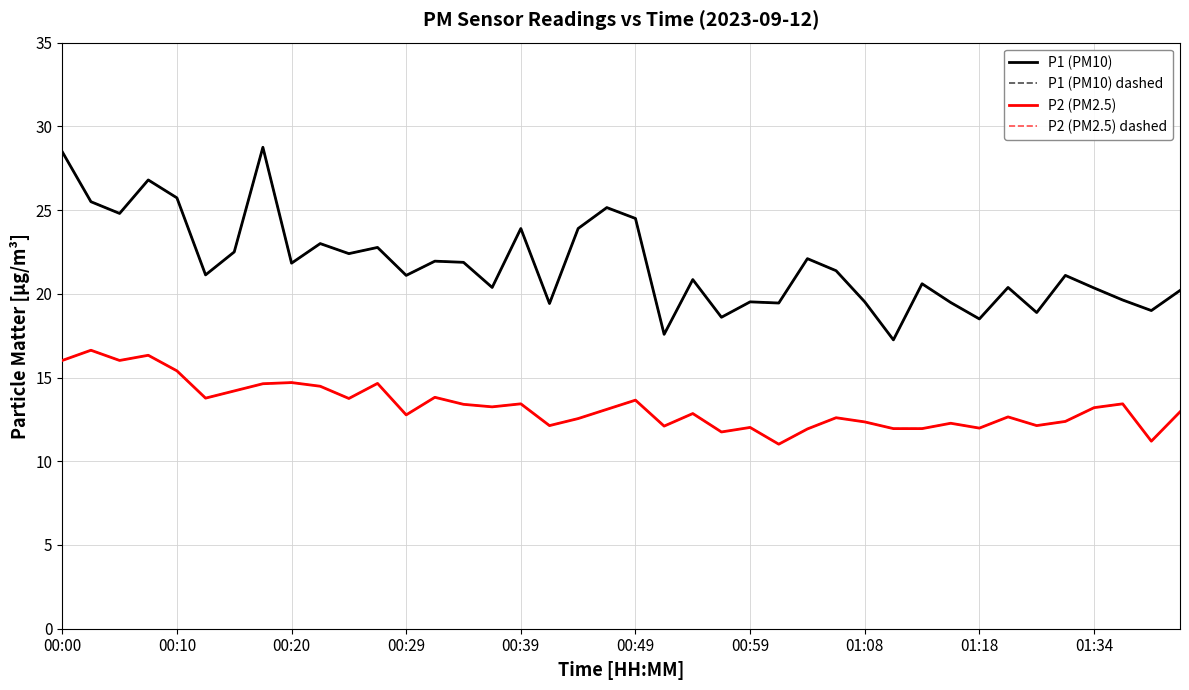

What is the value of the P1 (PM10) point at the 23rd from the left?

20.9